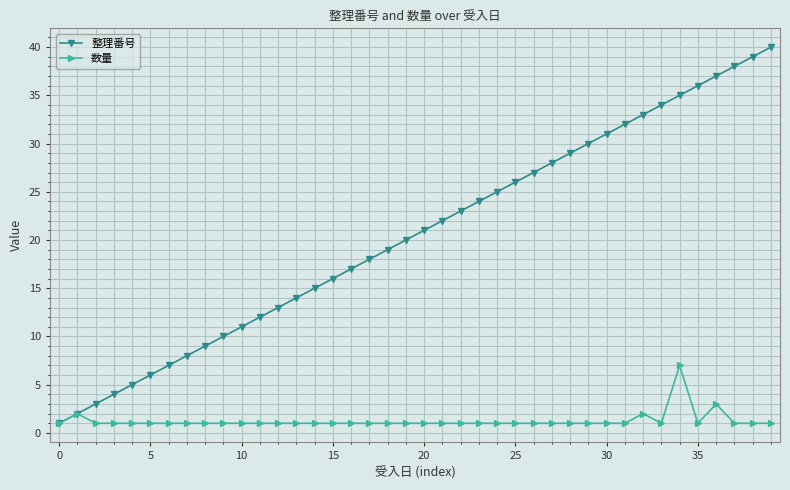

Which series has the largest range (max minus min)?

整理番号